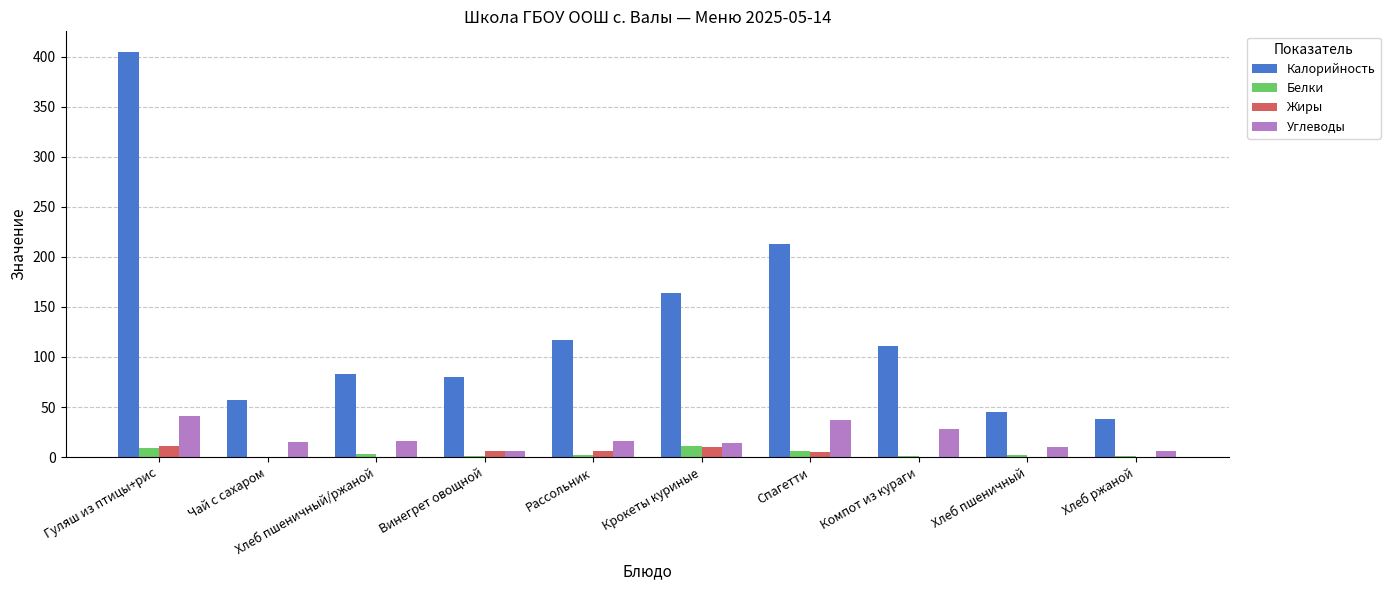

At which category is the sum across all series the highest?

Гуляш из птицы+рис